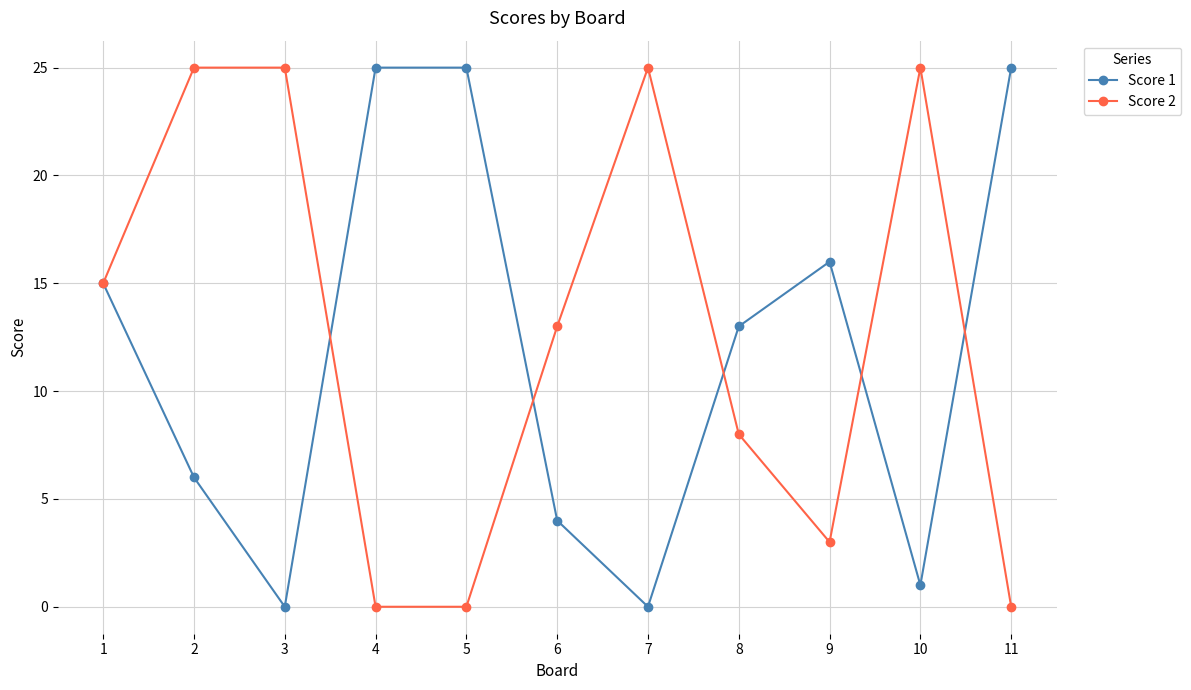

Does the chart display data point markers on the line(s)?

Yes